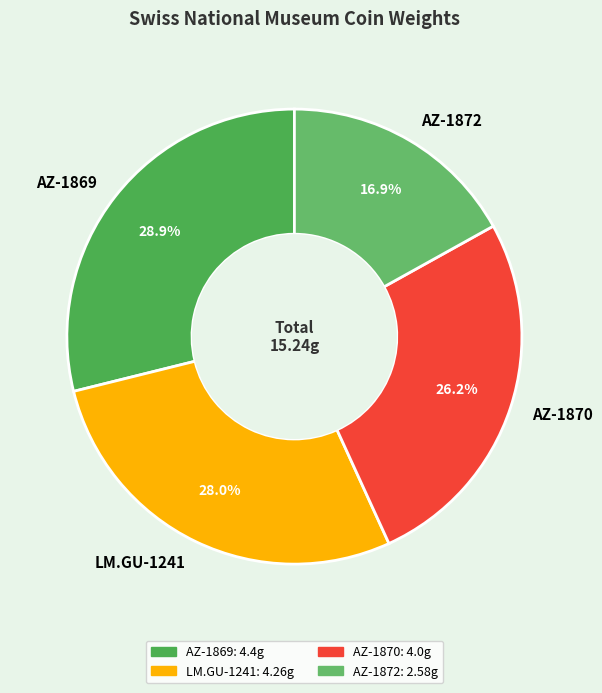

What percentage is the AZ-1869 slice, to the nearest percent?

29%